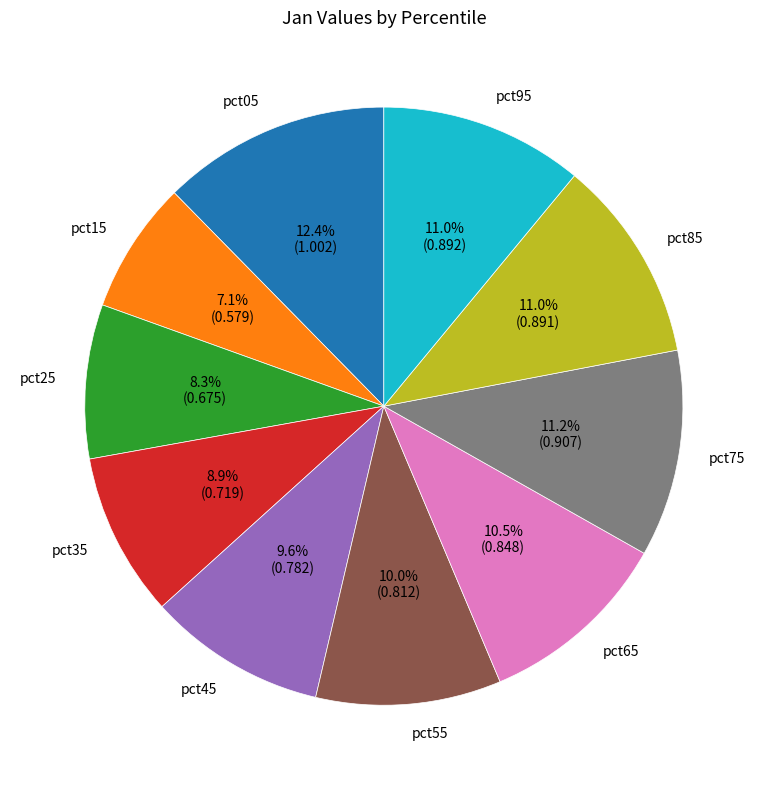

True or false: pct75 accounts for 11% of the total.

True